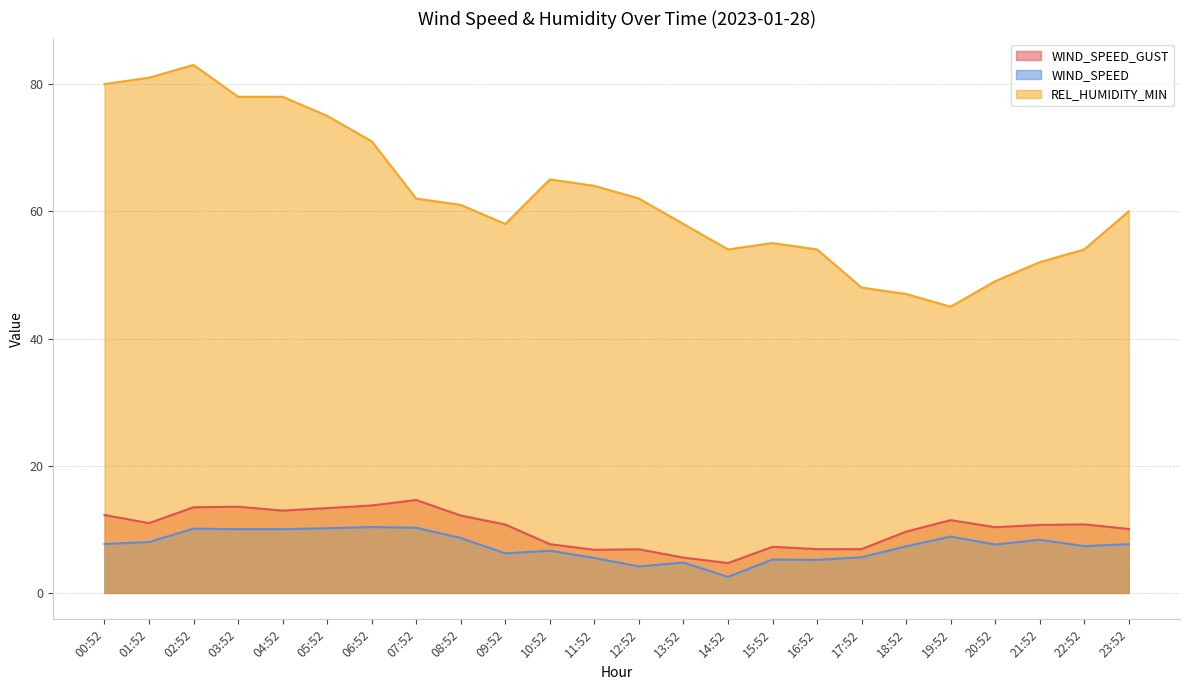

True or false: WIND_SPEED and REL_HUMIDITY_MIN cross at least once.

False